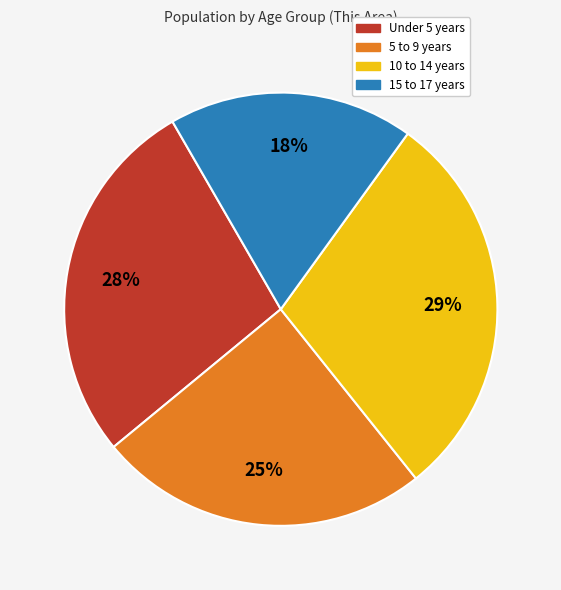

To the nearest percent, what is the combined percentage of 10 to 14 years and Under 5 years?

57%